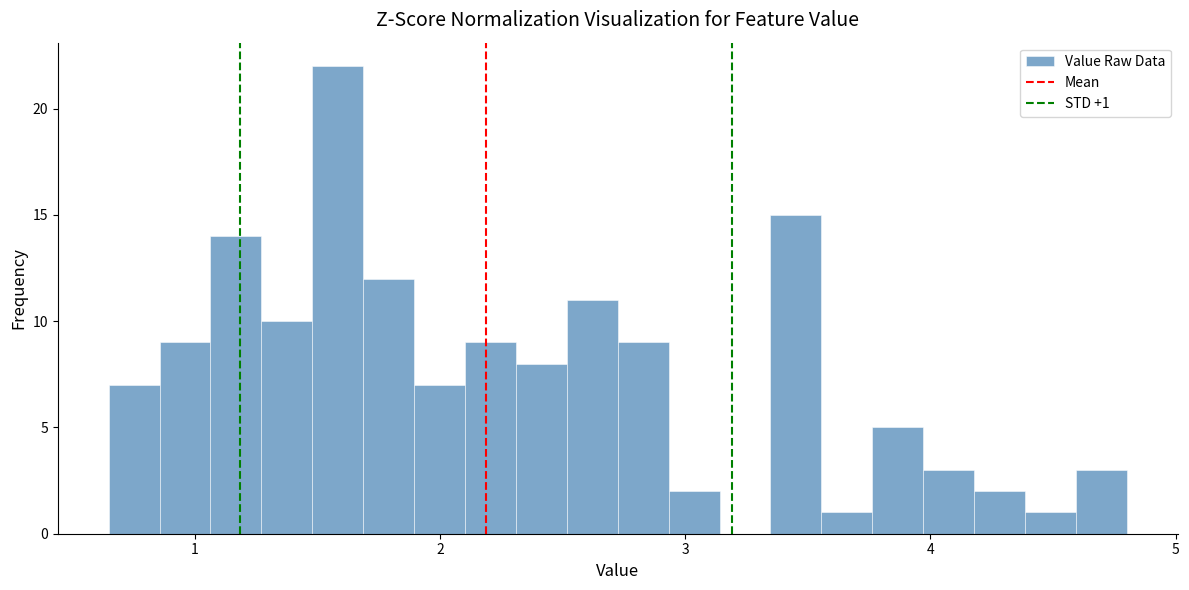

Around what value on the x-axis is the tallest bar? Give the approximate position of its centre, as read against the axis.

1.6